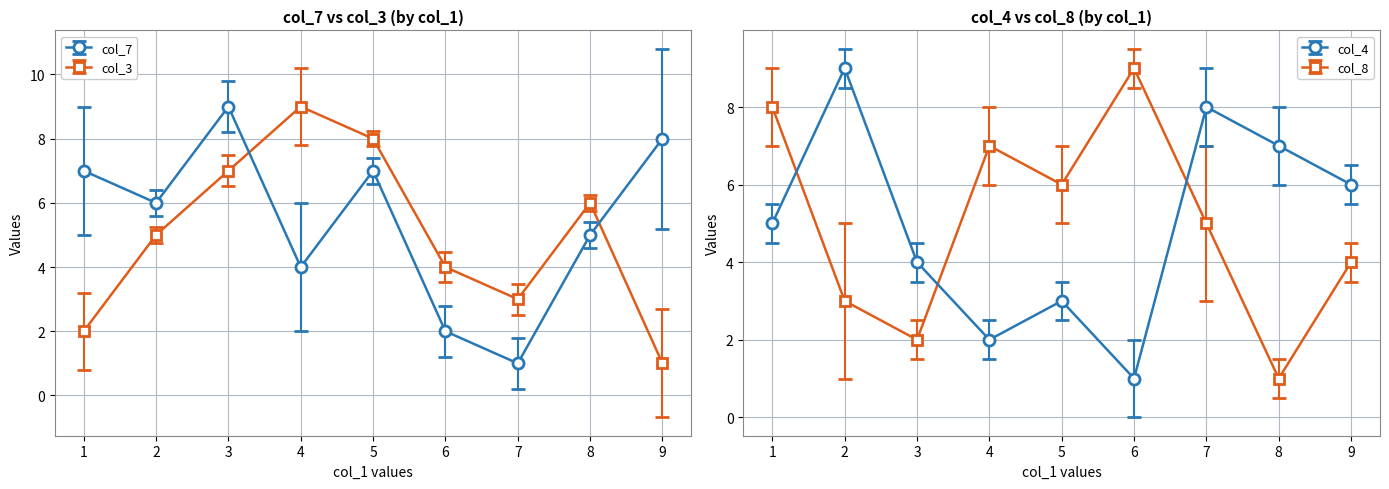

What value does the data have at 6?

4